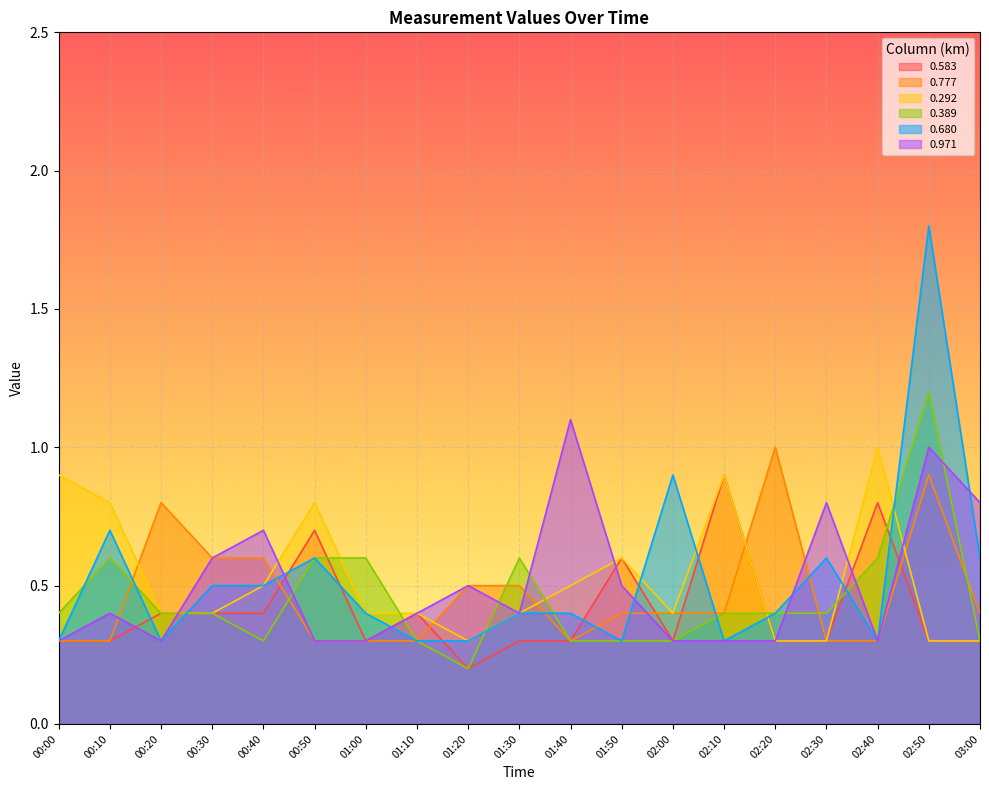

How many lines are shown in the chart?

6